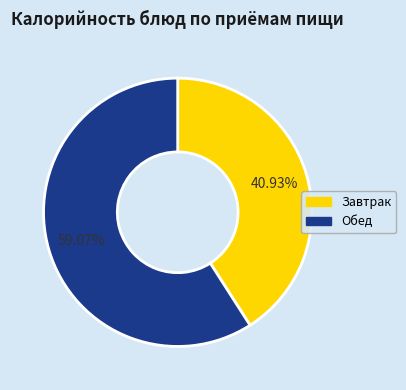

Rank the categories by value from highest to lowest.

Обед, Завтрак